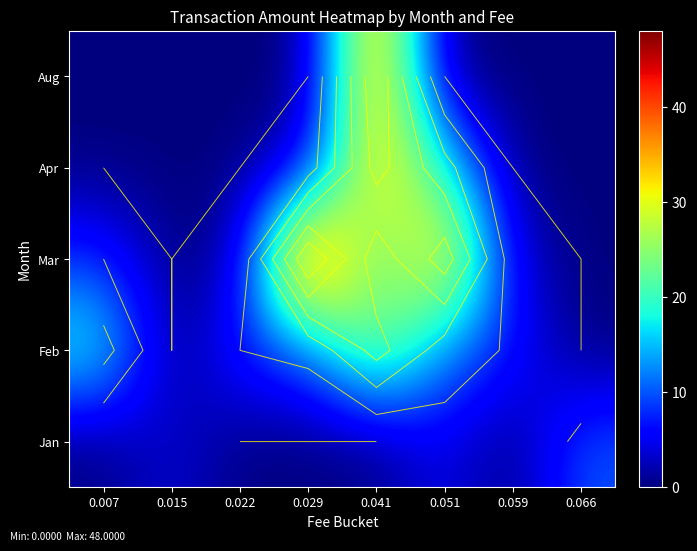

What is the difference between the maximum and minimum values in the Jan series?

10.0